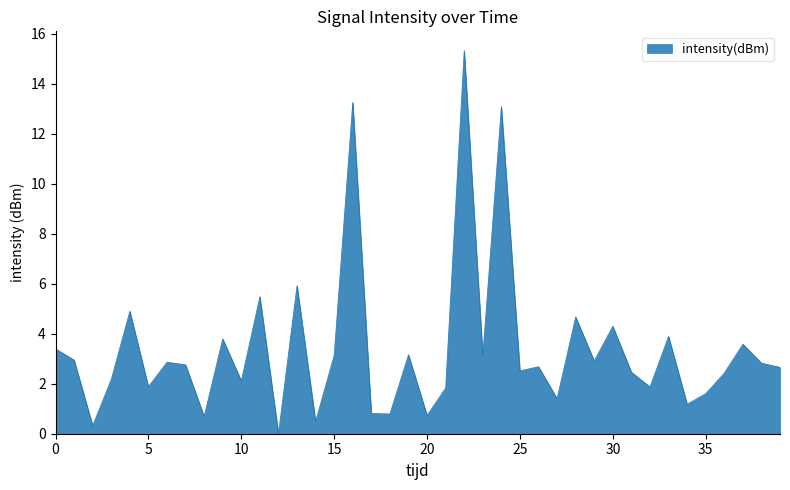

What is the difference between the maximum and minimum values?

15.3